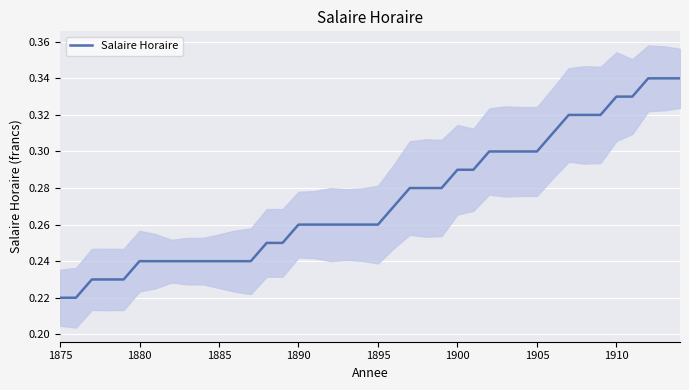

How many data points does each series have?

40